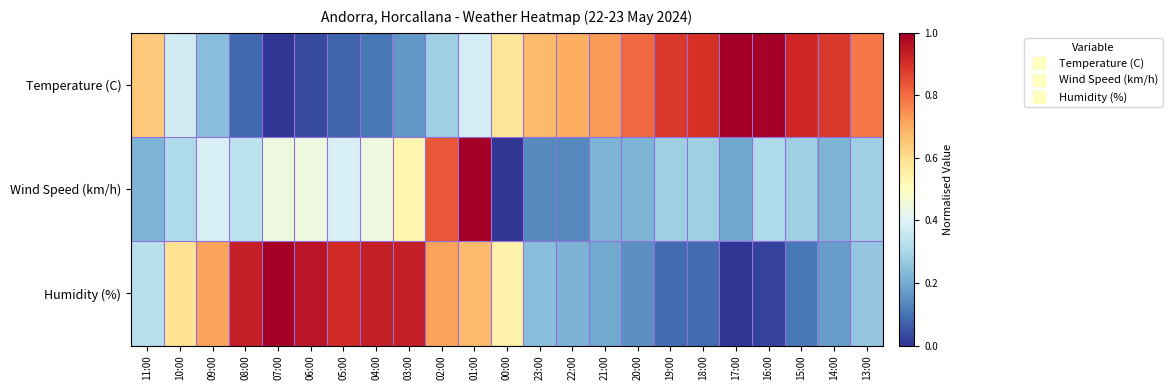

Between 04:00 and 01:00, which series saw the biggest shift?

Wind Speed (km/h)